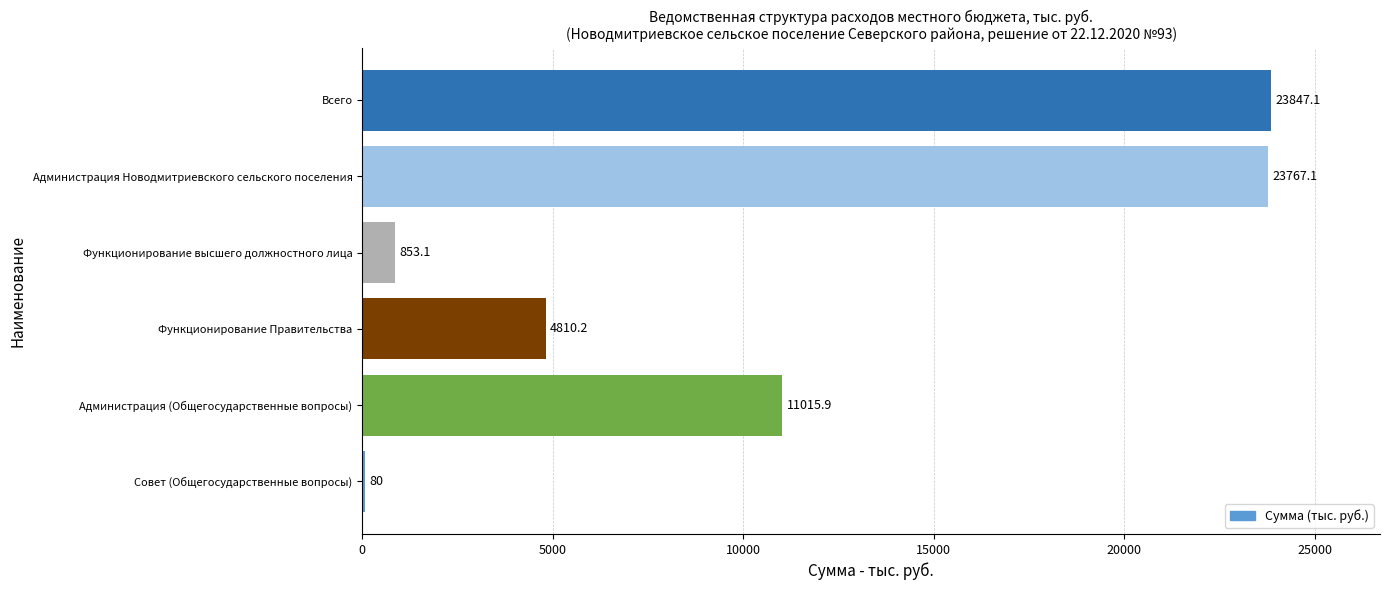

What is the ratio of the value at Всего to the value at Администрация Новодмитриевского сельского поселения?

1.0